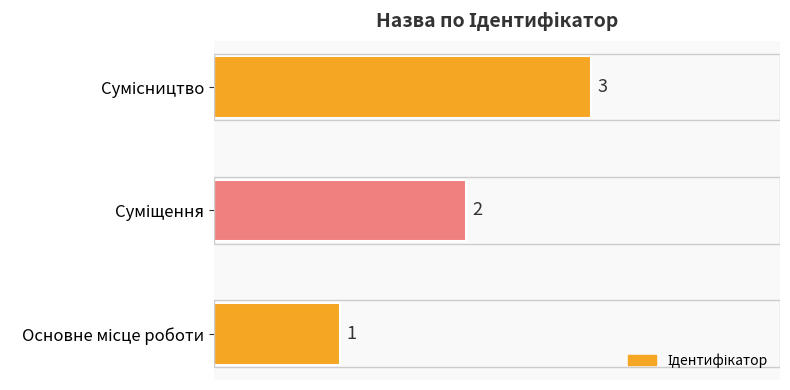

What is the sum of all values?

6